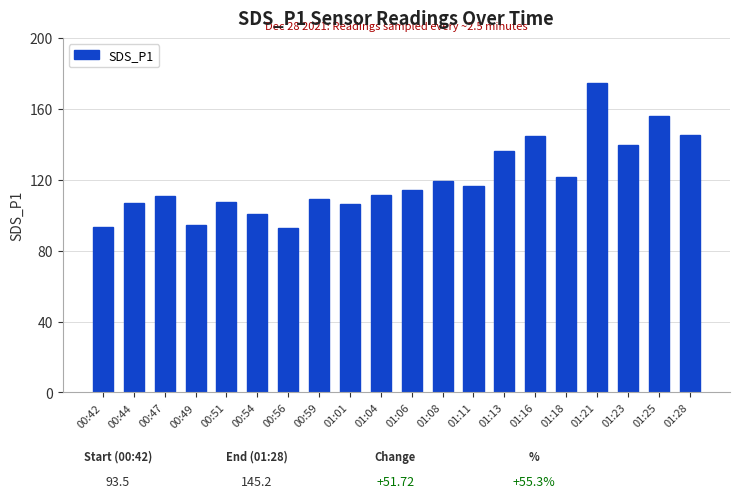

What is the ratio of the value at 00:42 to the value at 01:13?

0.7